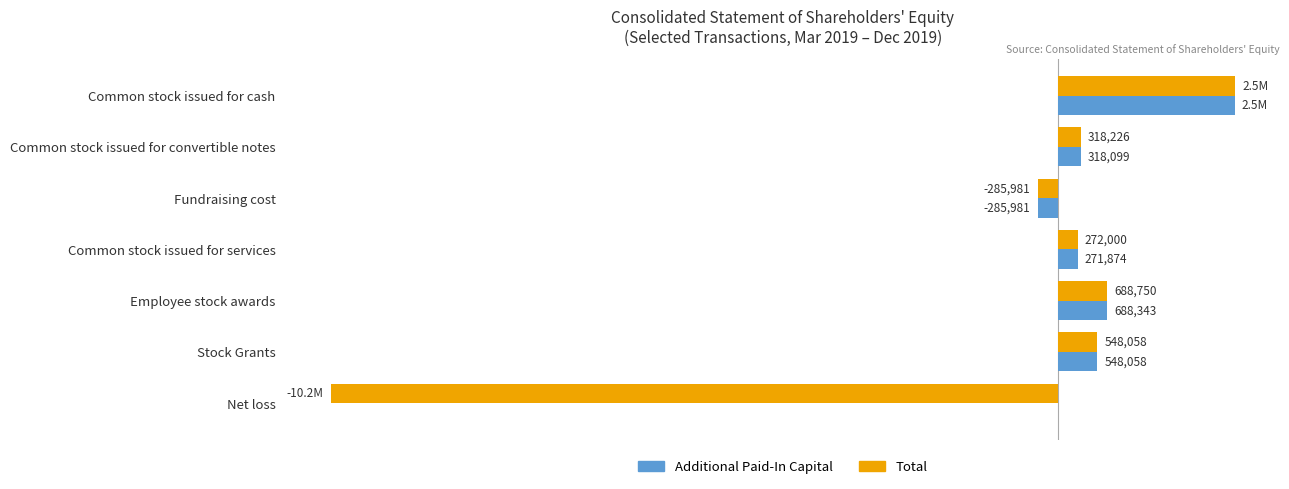

What are all the series names shown in the legend?

Additional Paid-In Capital, Total